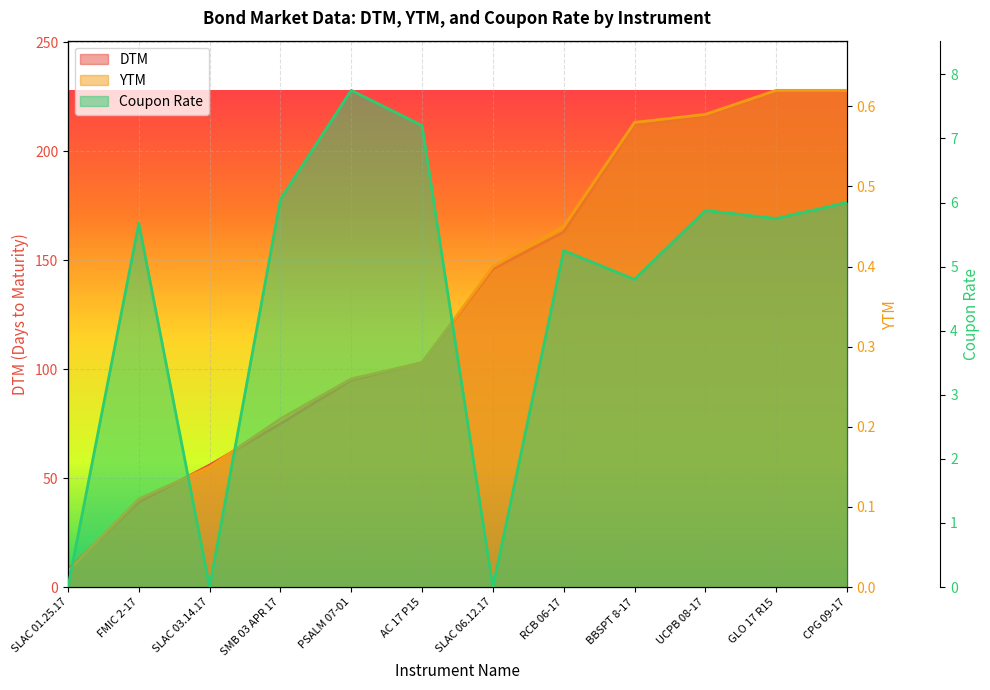

What is the difference between the second highest and second lowest values in the YTM series?

0.5